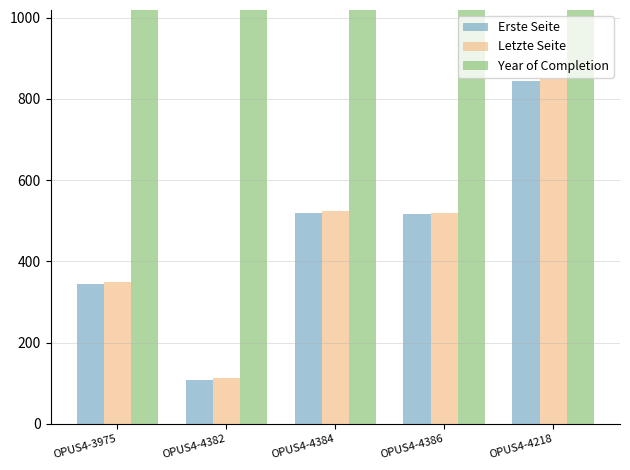

What value does the Erste Seite series have at OPUS4-4384, to the nearest 100?

500